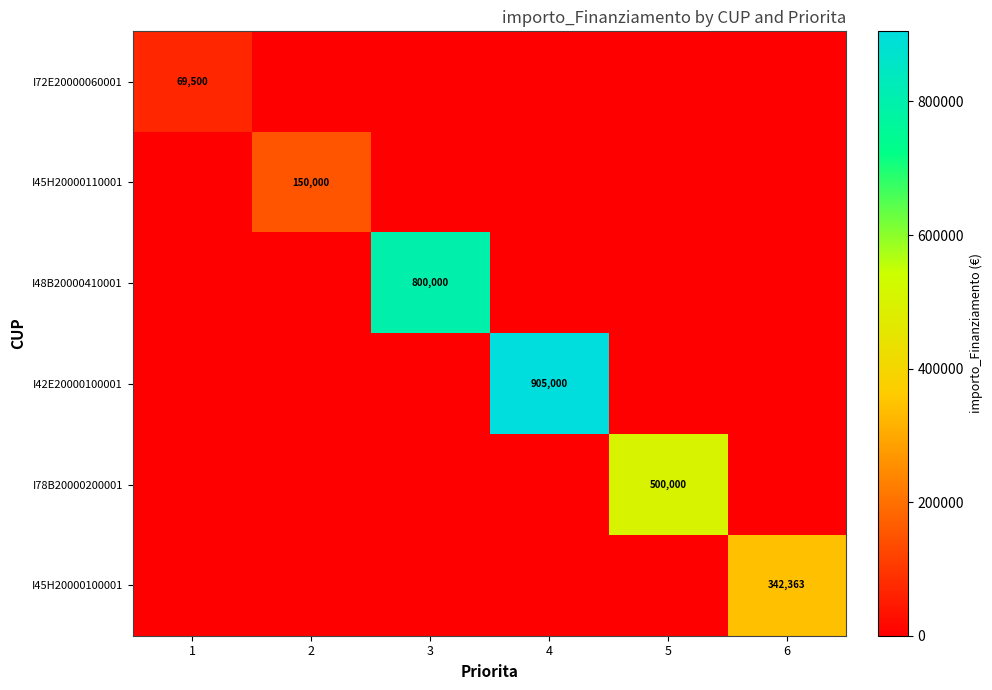

Is it true that I45H20000100001 equals 342363 at 6?

True